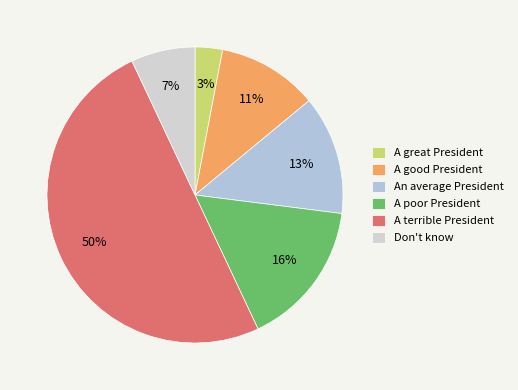

To the nearest percent, what is the difference between the A great President and A terrible President slice percentages?

47%